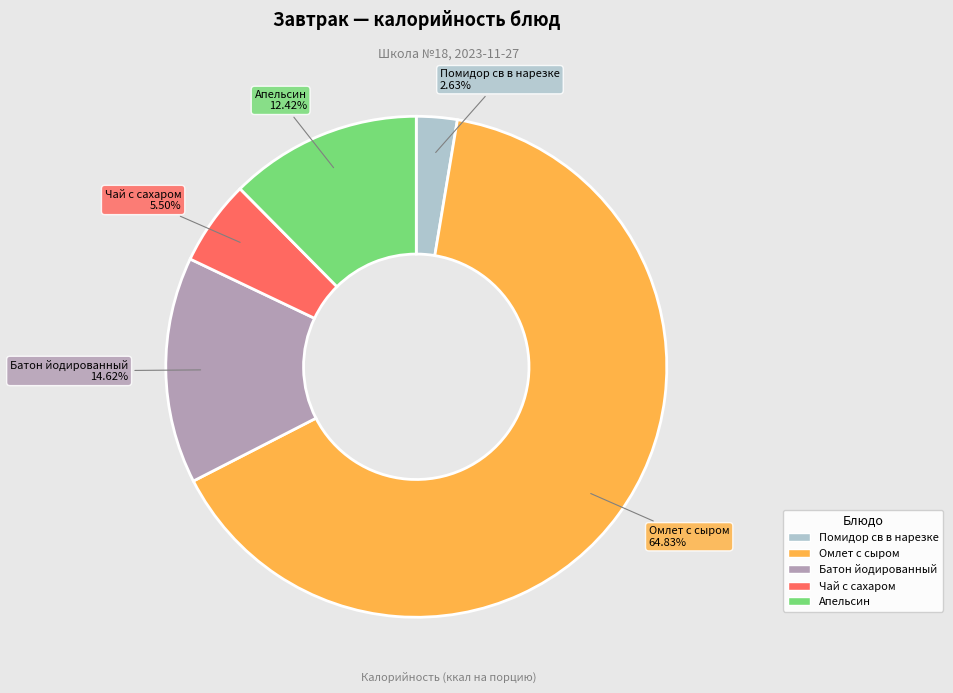

Which has a higher value, Батон йодированный or Чай с сахаром?

Батон йодированный